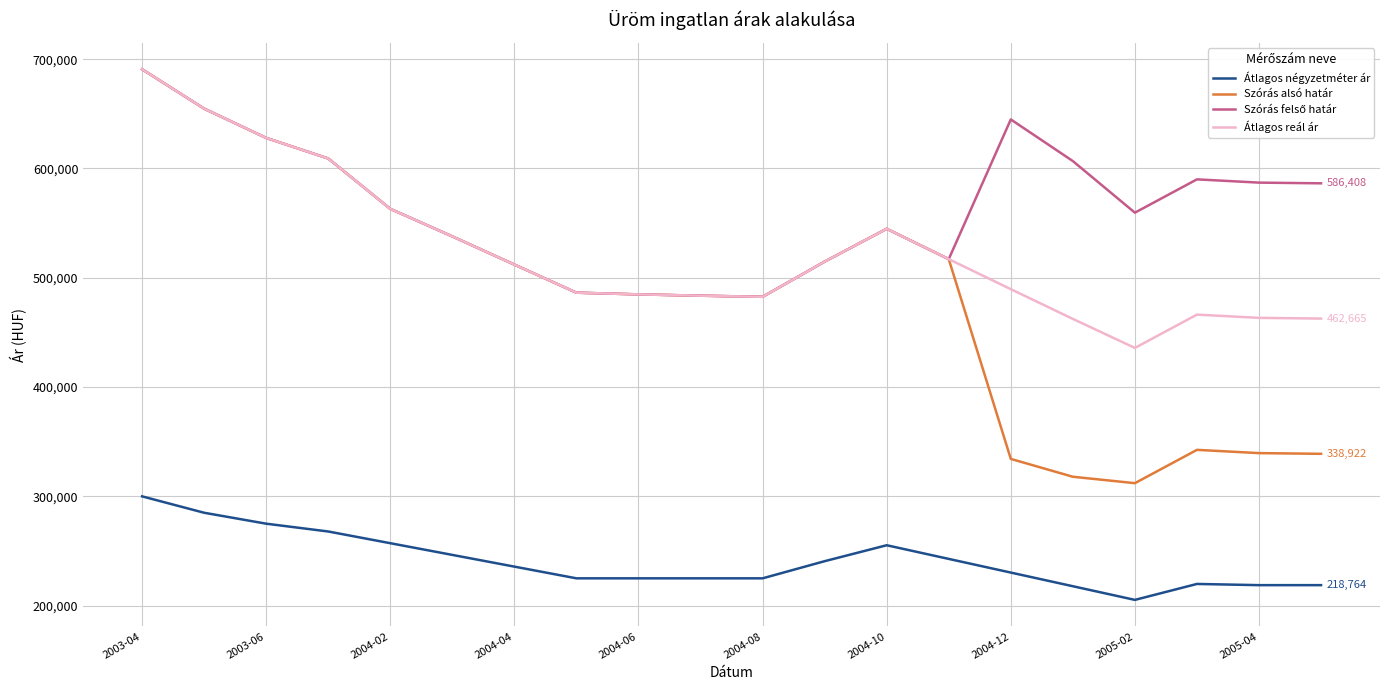

What is the maximum value shown in the chart?

690751